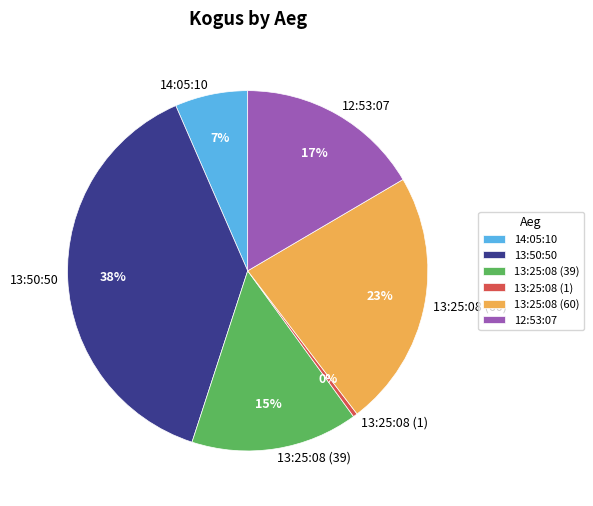

Combined, do 13:50:50 and 12:53:07 account for over 50%?

Yes